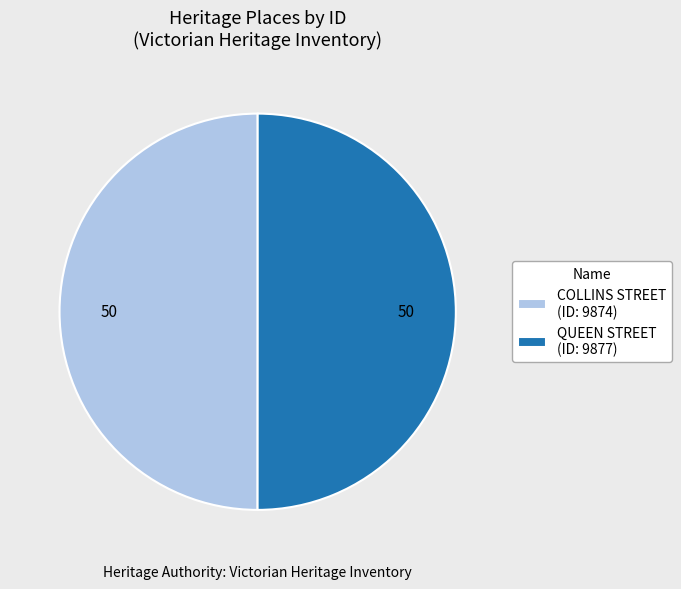

True or false: QUEEN STREET accounts for 59% of the total.

False